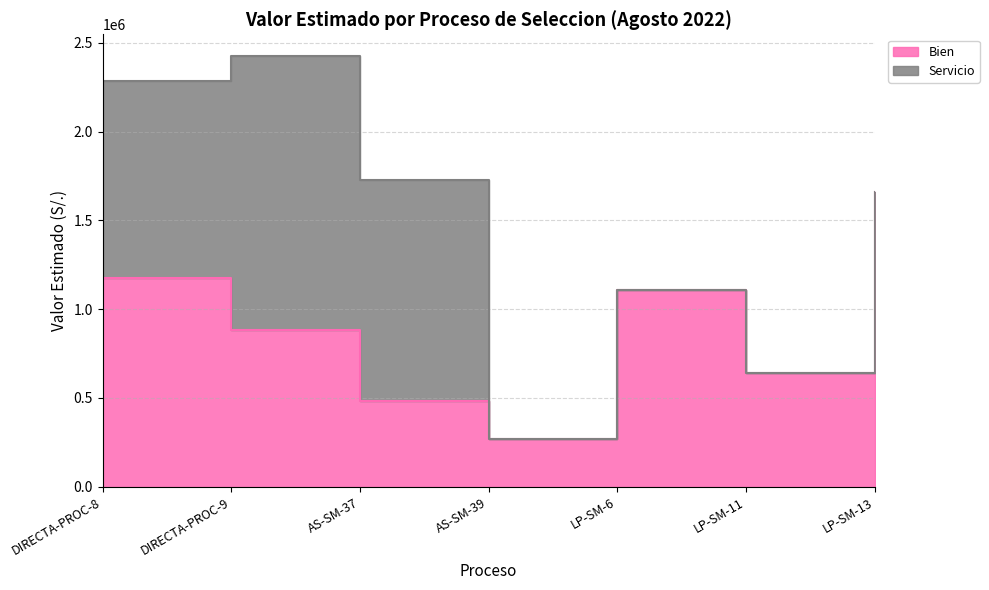

What is the value of the 3rd point from the left?

484560.0